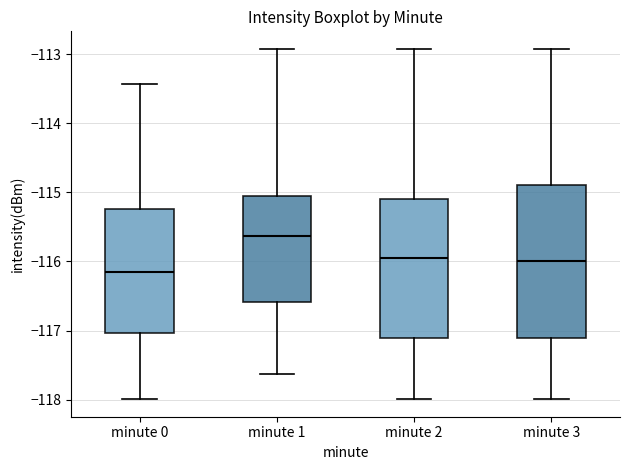

Where is the upper edge of the box for minute 1 on the y-axis? The values are not printed on the chart, so give them approximately, as read against the axis.

-115.1